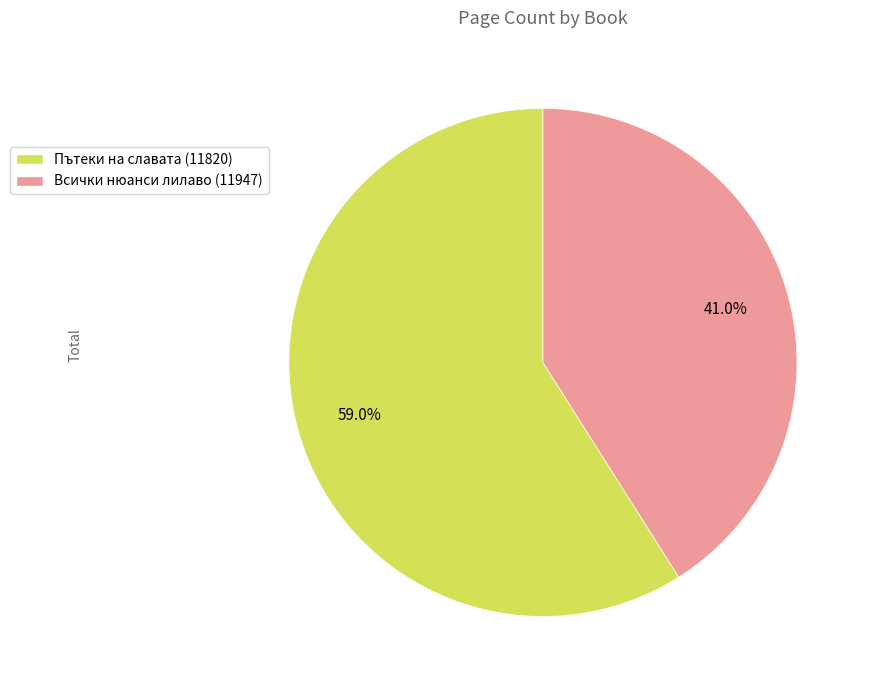

To the nearest percent, what is the difference between the largest and smallest slice percentages?

18%